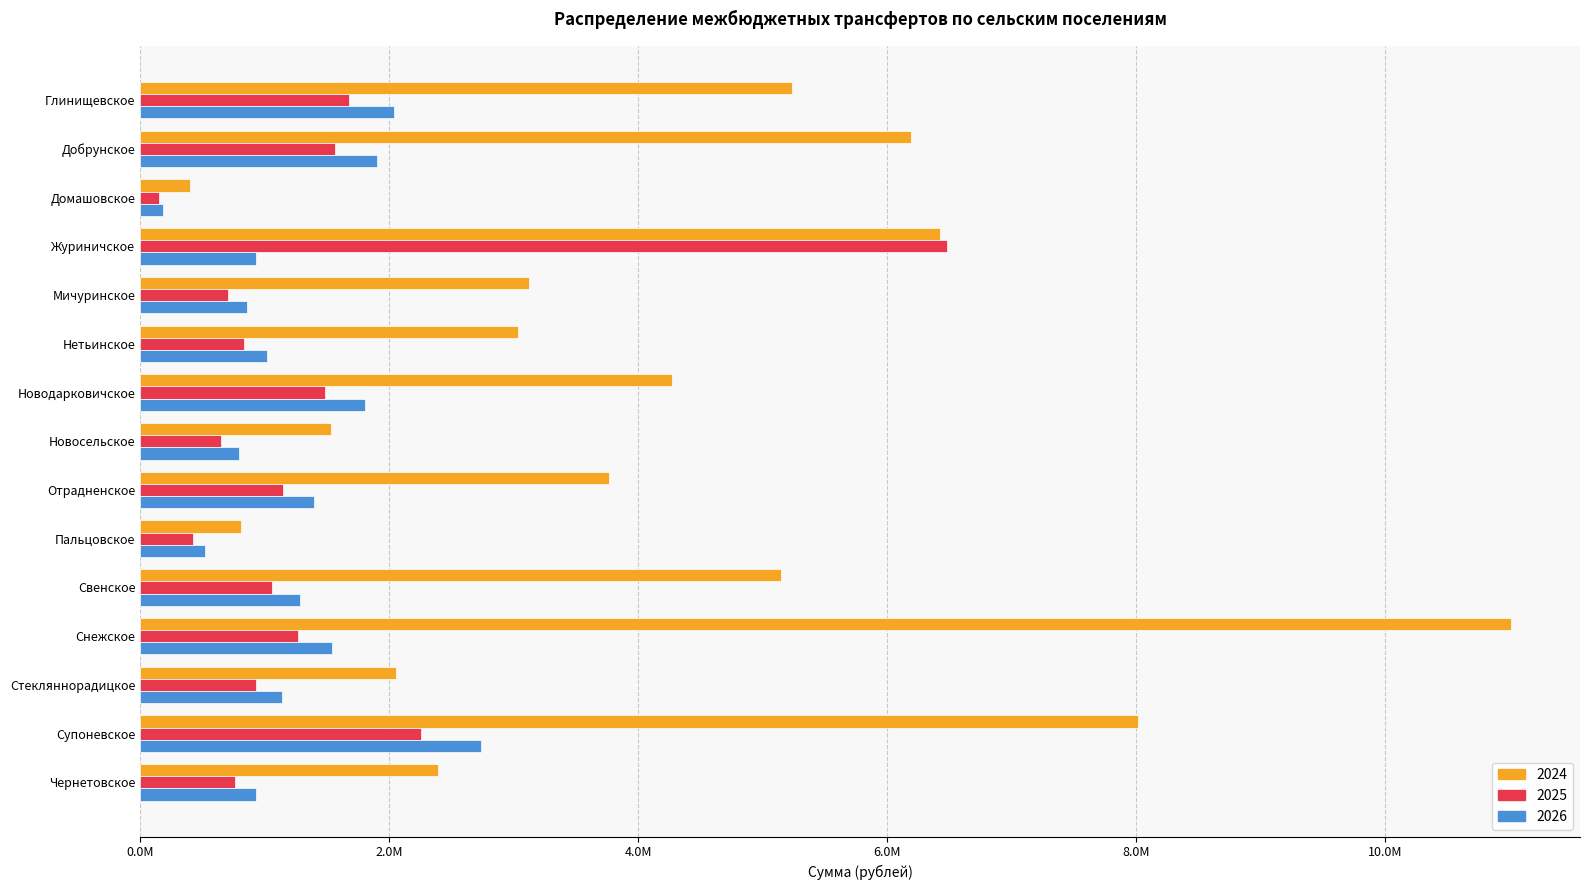

Reading left to right, extract all data points from this chart.

2024: 5238147.2	6189574.4	397151.6	6425188.7	3120400.1	3038319.6	4274247.3	1533998.1	3767636.6	811102.7	5149748.8	11017908.4	2056621.2	8016969.3	2389645.7
2025: 1676545.3	1566207.9	148261.0	6482528.3	704889.8	837622.4	1484248.2	650267.3	1150973.2	426575.4	1058635.2	1265056.1	933783.9	2252526.1	762113.3
2026: 2038762.1	1904586.4	180292.7	926767.6	857180.9	1018590.3	1804919.3	790757.3	1399640.4	518736.8	1287352.9	1538370.9	1135527.5	2739183.3	926767.6